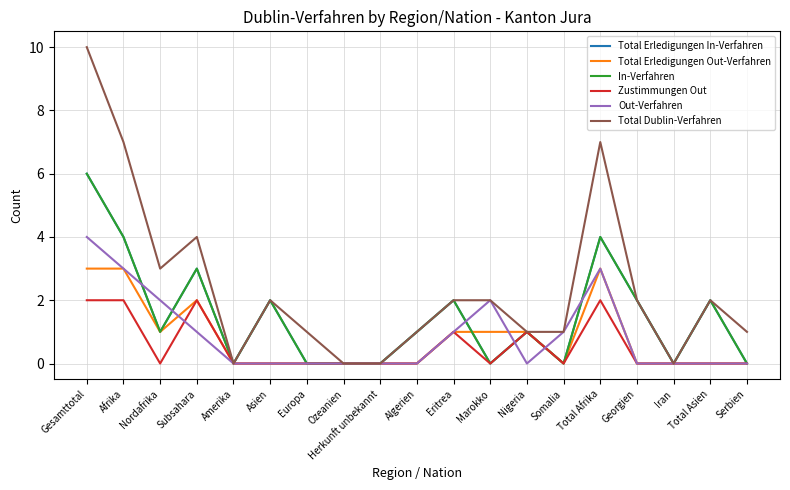

At which category does Total Dublin-Verfahren reach its first local valley?

Nordafrika